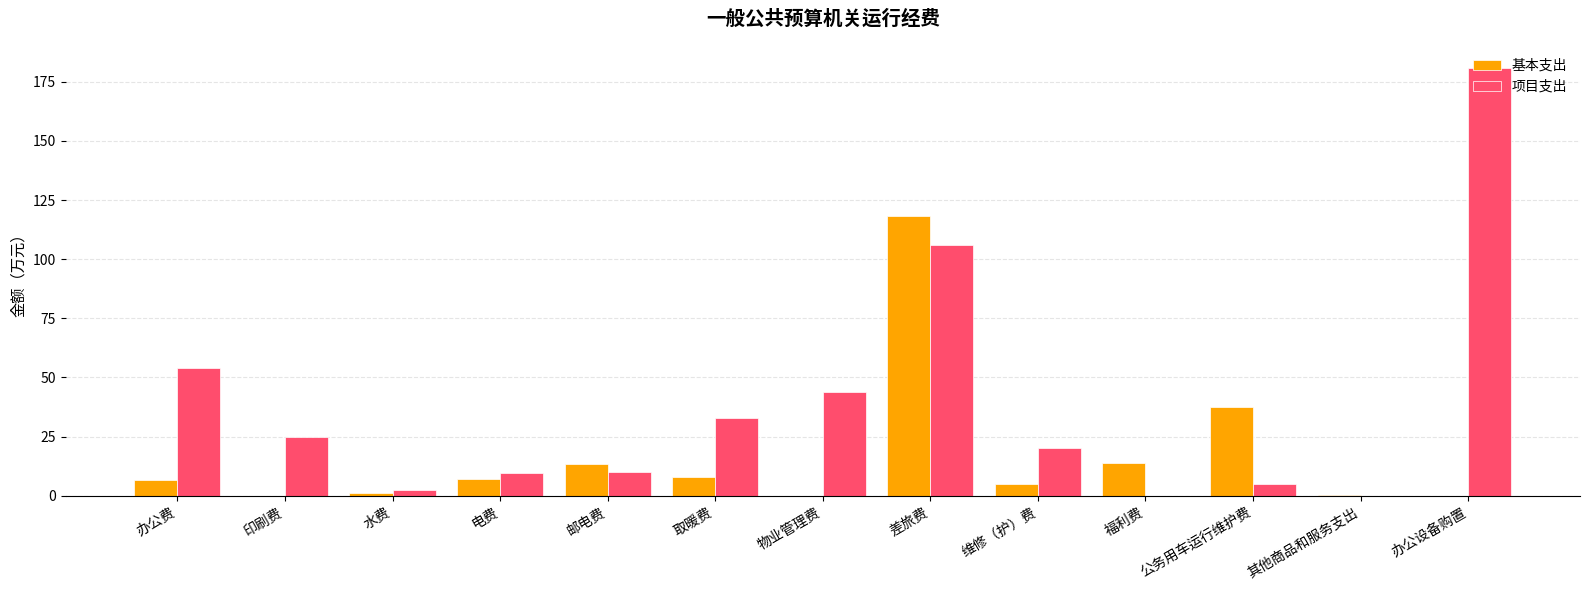

Are the bars grouped side by side (vs. stacked)?

Yes